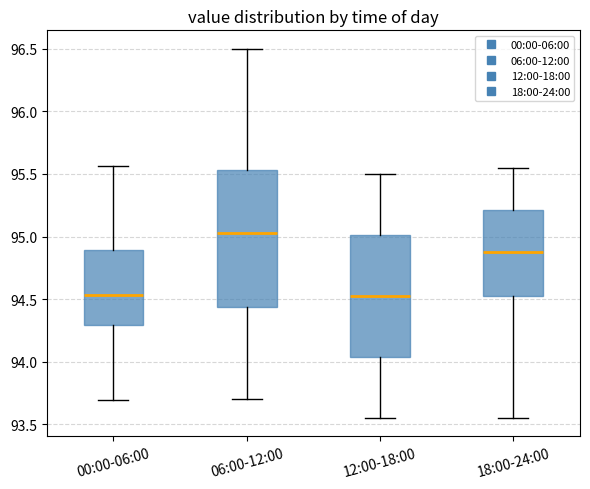

Which box has the highest median line?

06:00-12:00